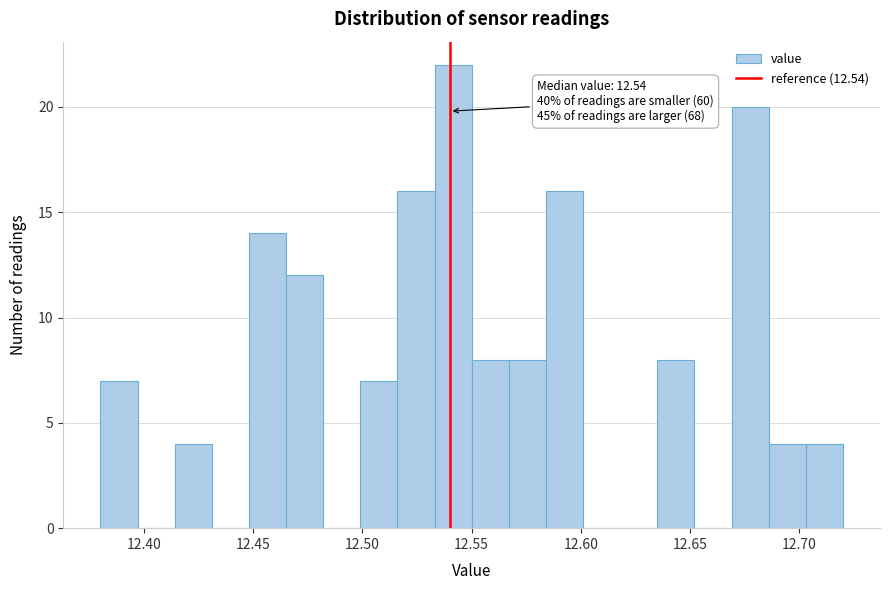

Around what value on the x-axis is the tallest bar? Give the approximate position of its centre, as read against the axis.

12.540